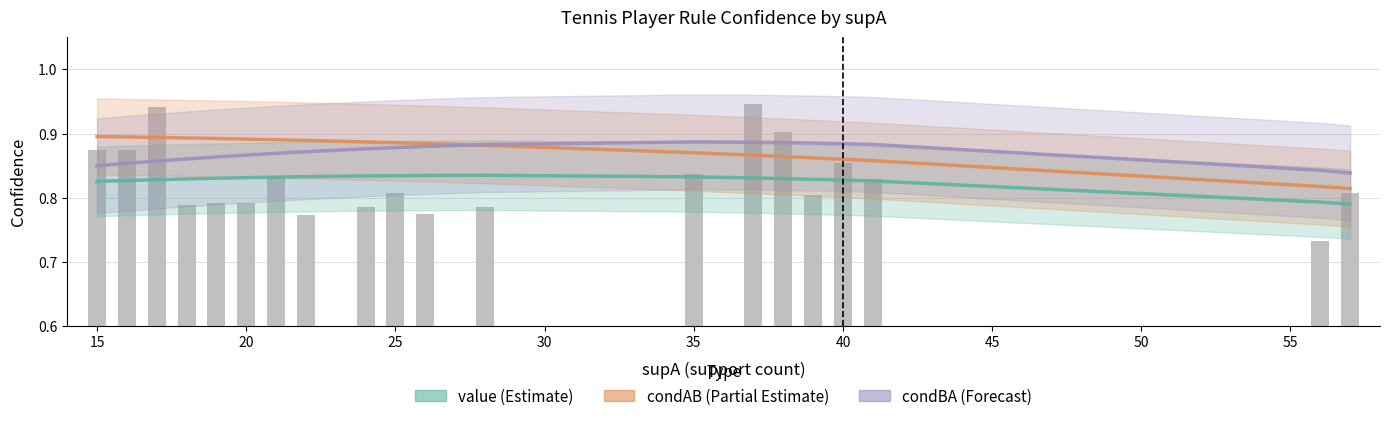

At how many categories does at least one series exceed 0?

20